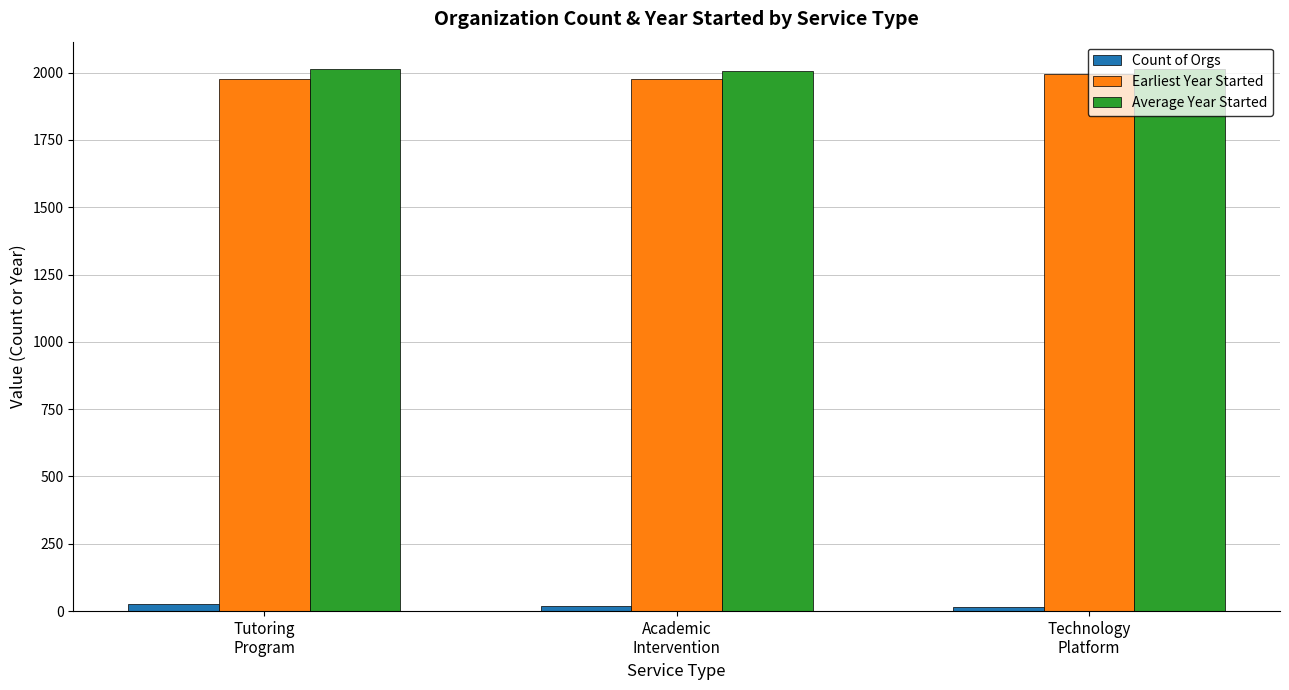

What is the sum of all Count of Orgs values?

57